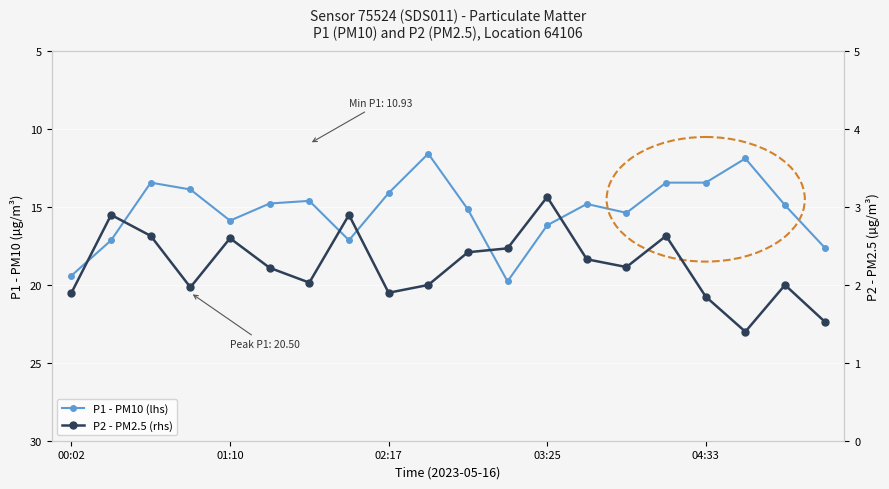

Which series has the widest spread of values?

P1 - PM10 (lhs)